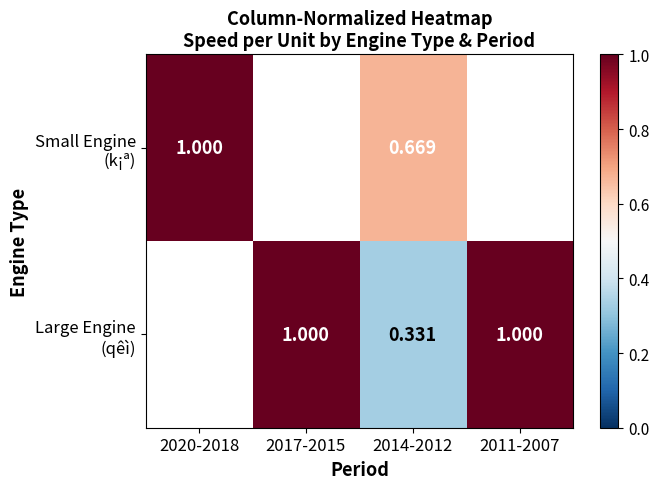

What value does the Large Engine (qêì) series have at 2011-2007?

1.0